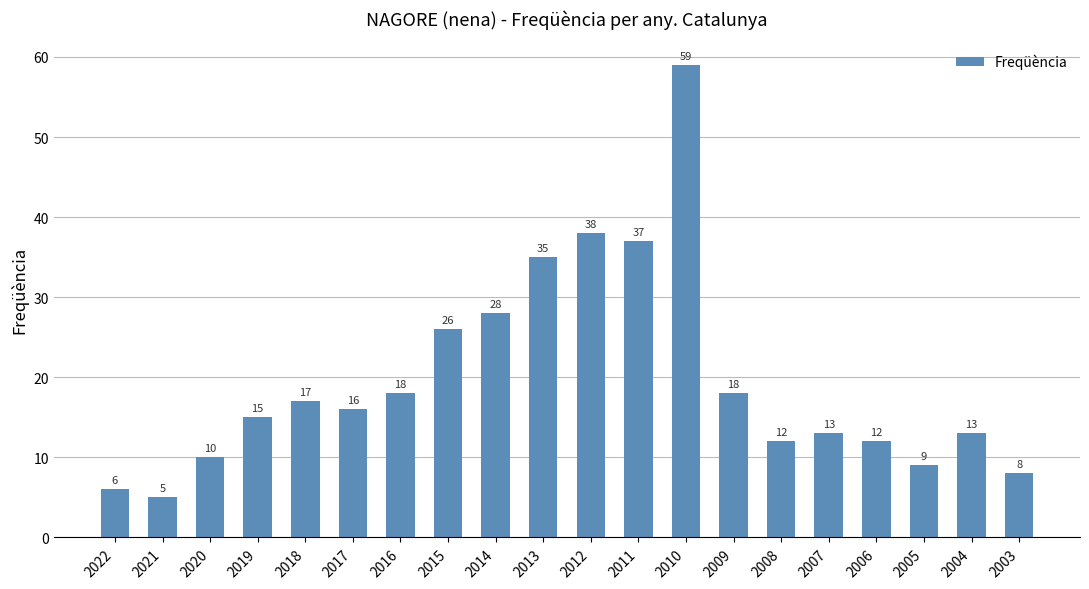

What value does the data have at 2013, to the nearest 10?

40